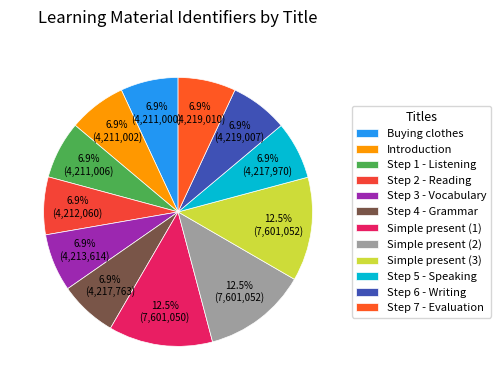

Is there a majority slice in this chart?

No